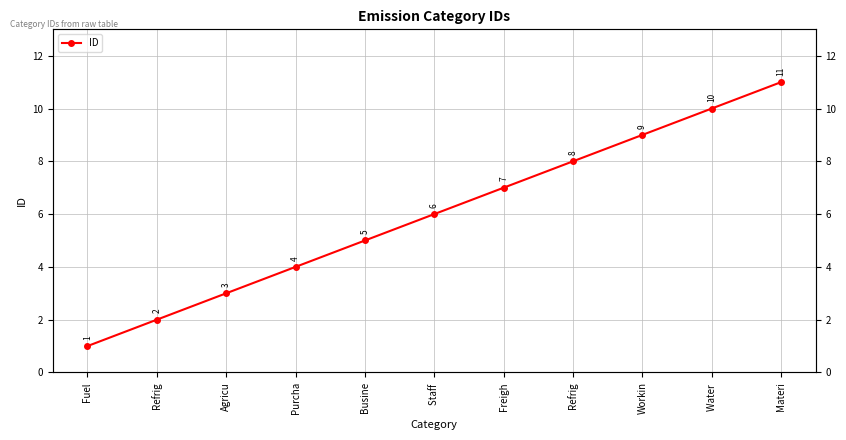

How many data points are above 6?

5